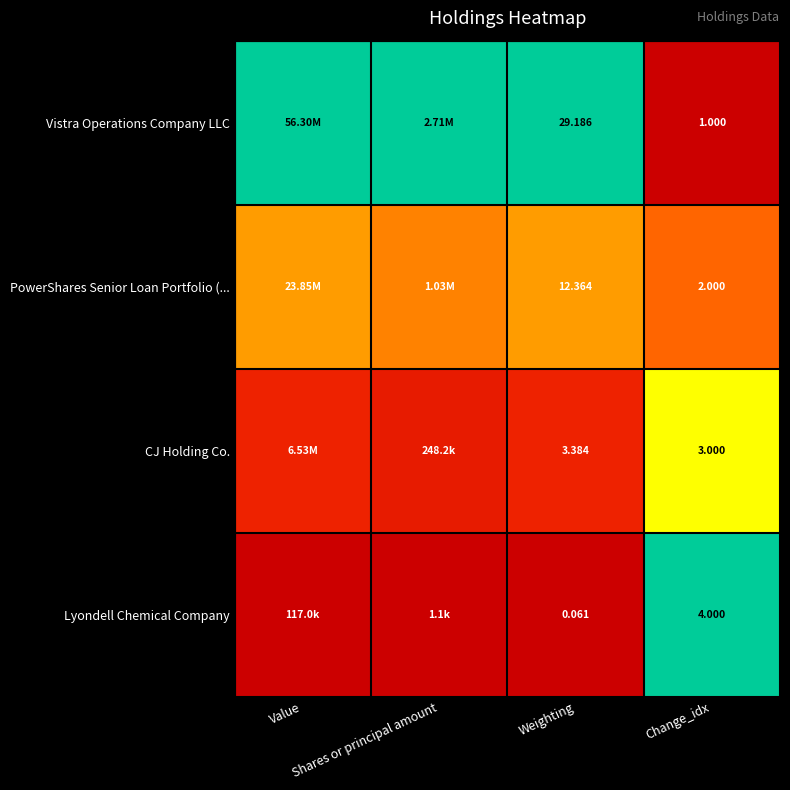

At which category does the chart reach its peak across all series?

Value